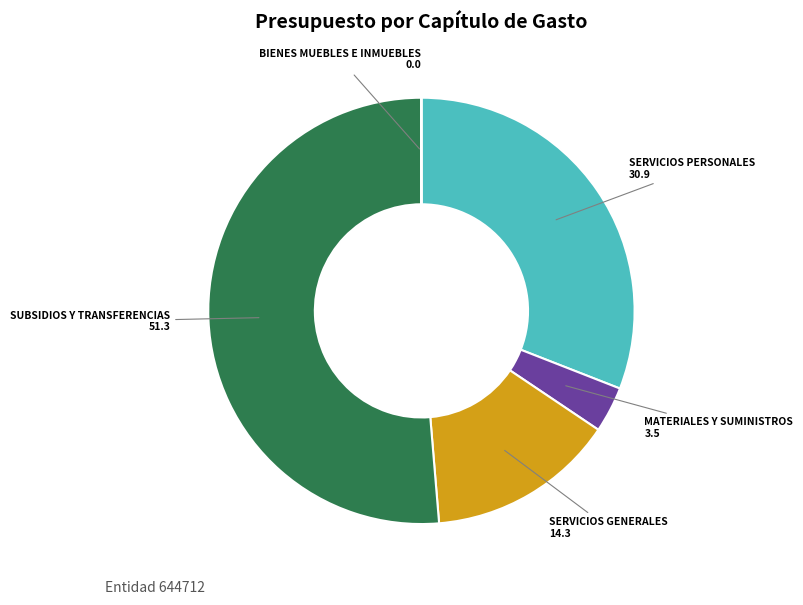

Which slice is the largest?

SUBSIDIOS Y TRANSFERENCIAS